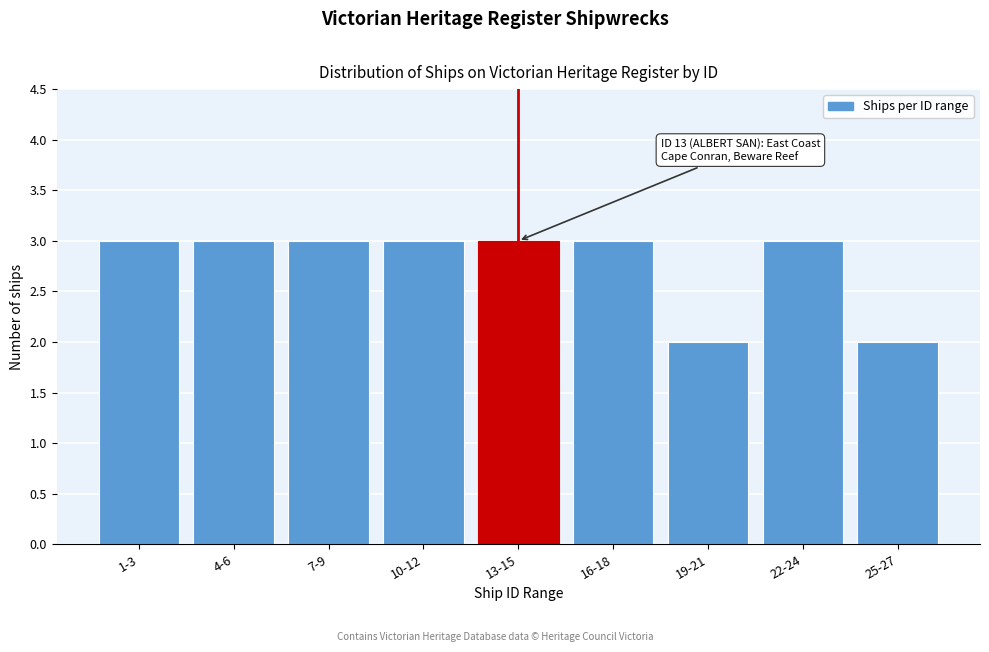

Reading left to right, list all the values displayed in this chart.

1-3=3	4-6=3	7-9=3	10-12=3	13-15=3	16-18=3	19-21=2	22-24=3	25-27=2